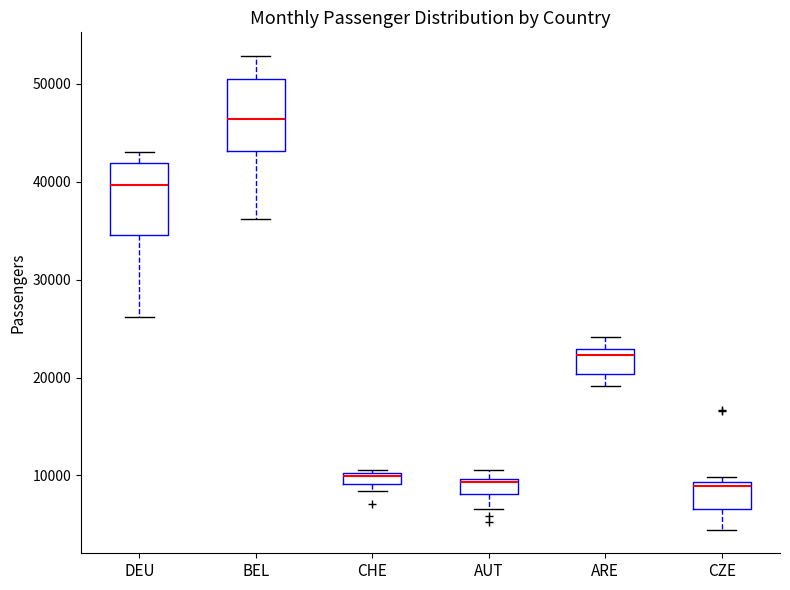

Which box has the highest median line?

BEL